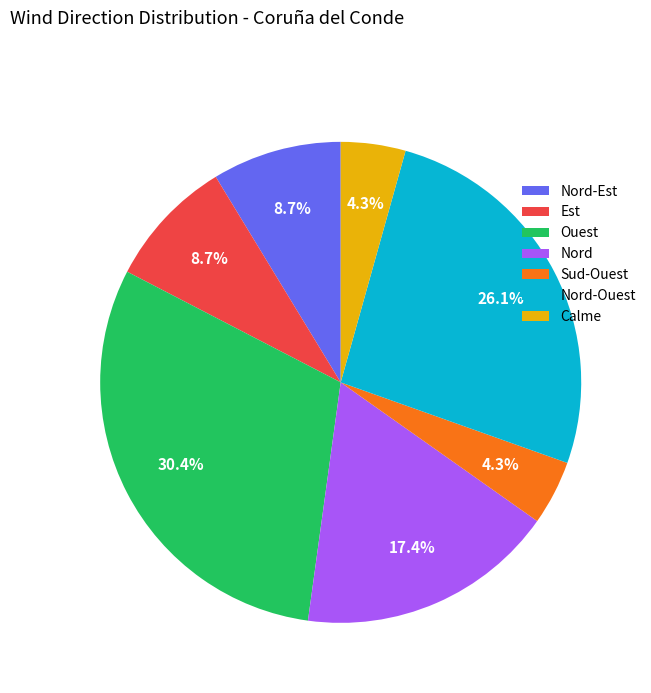

What is the largest slice in the pie chart?

Ouest